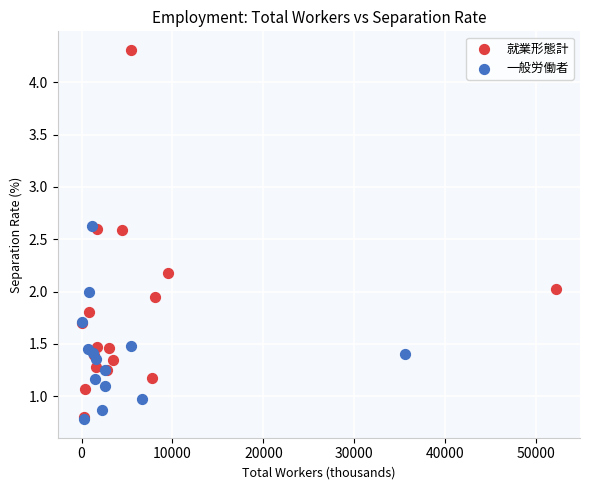

Which series reaches the maximum Y coordinate?

就業形態計